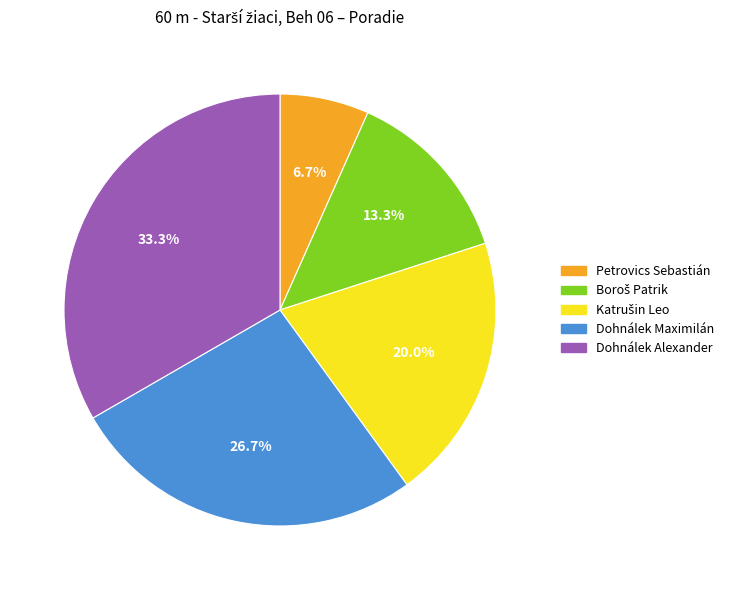

What percentage is NOT represented by Petrovics Sebastián?

93.3%